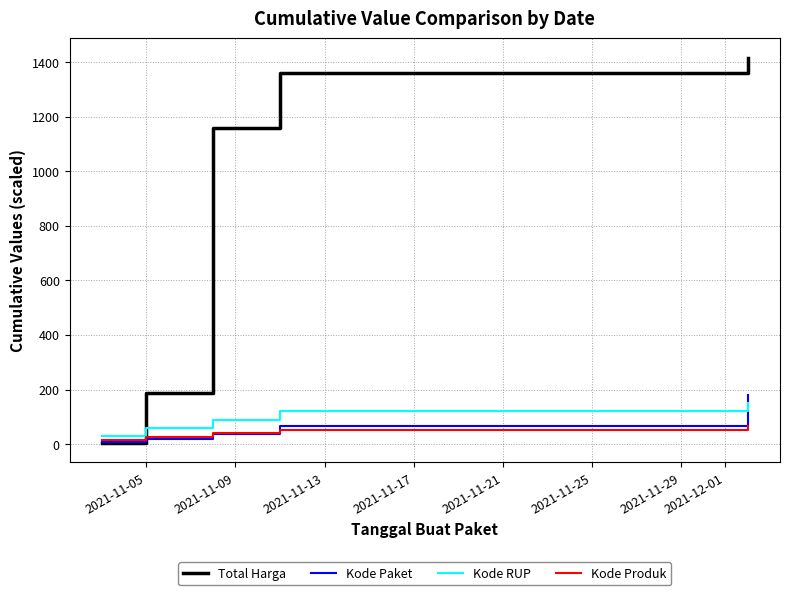

Does the chart display data point markers on the line(s)?

No